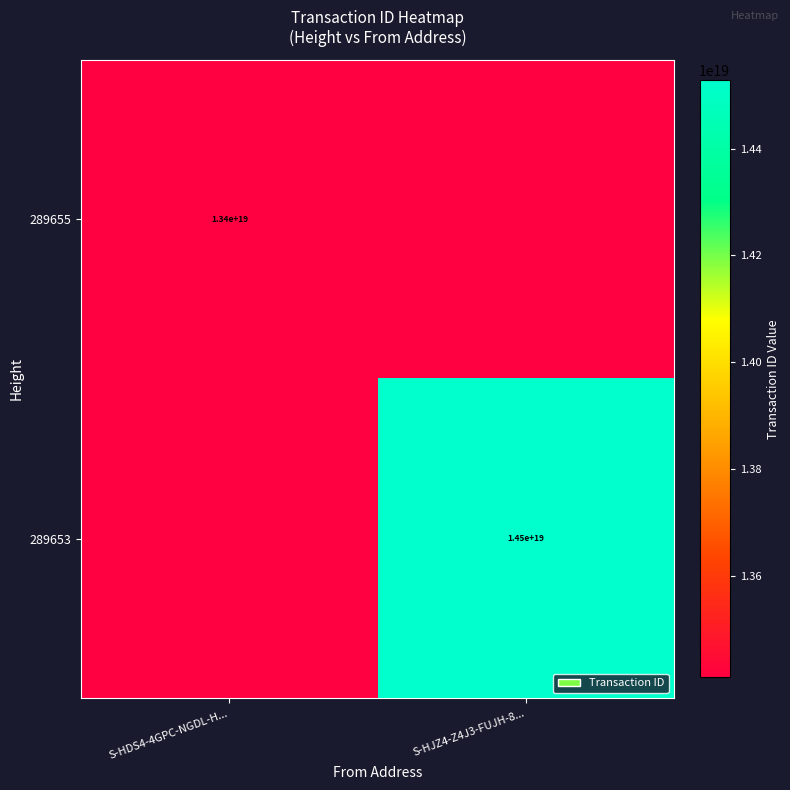

True or false: 289655 has a value of 20514411133935480832 at S-HDS4-4GPC-NGDL-H....

False